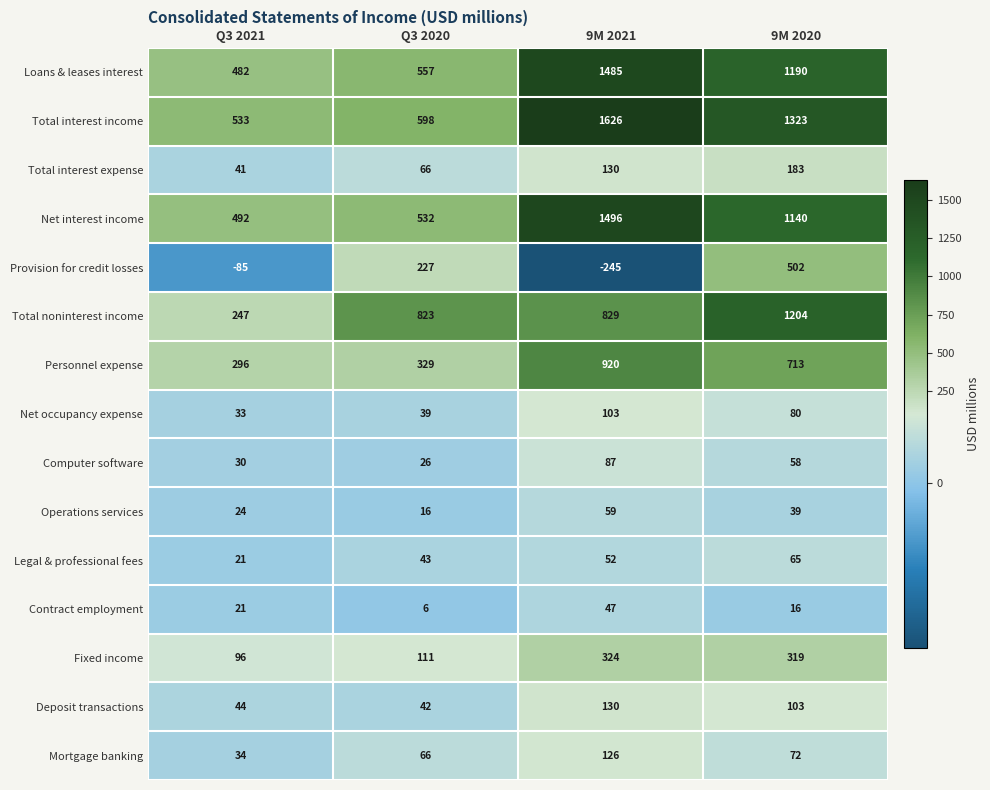

Is it true that Fixed income equals 470 at 9M 2020?

False